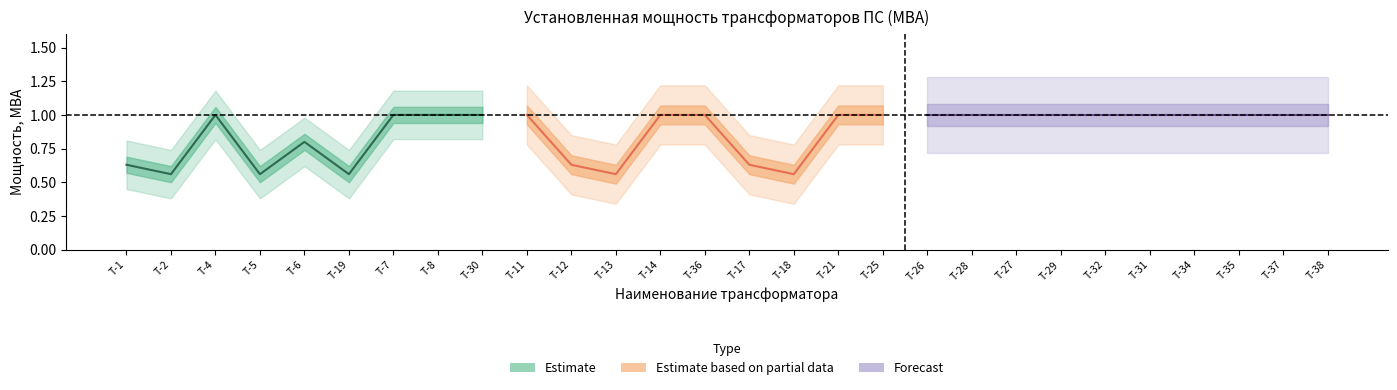

Does the chart display data point markers on the line(s)?

No